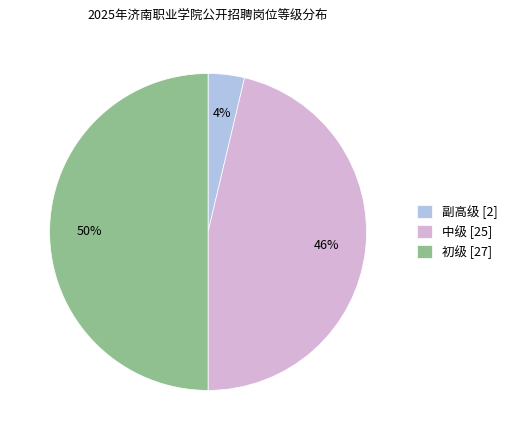

Which has a higher value, 中级 [25] or 初级 [27]?

初级 [27]